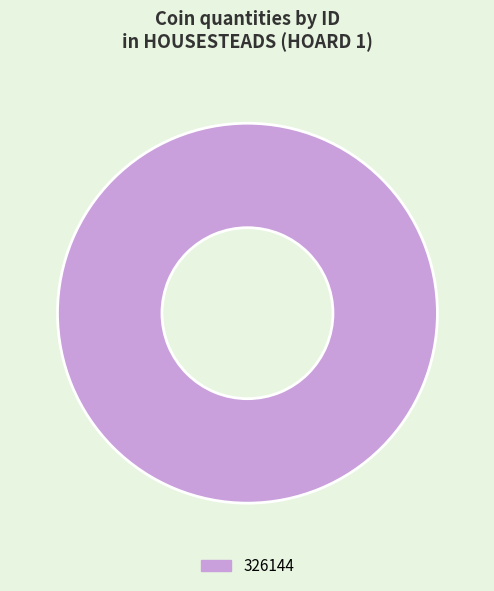

Rank the categories by value from highest to lowest.

326144